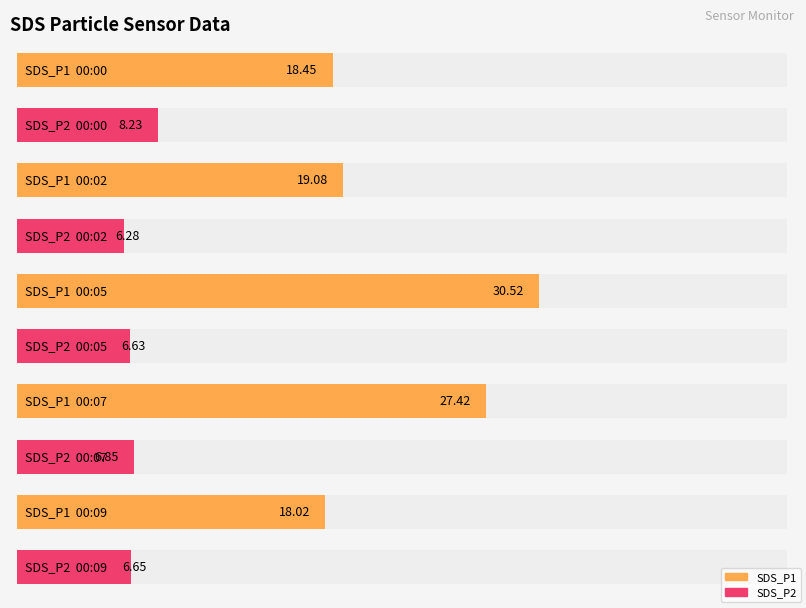

Is it true that SDS_P1 equals 18.0 at 00:09?

True